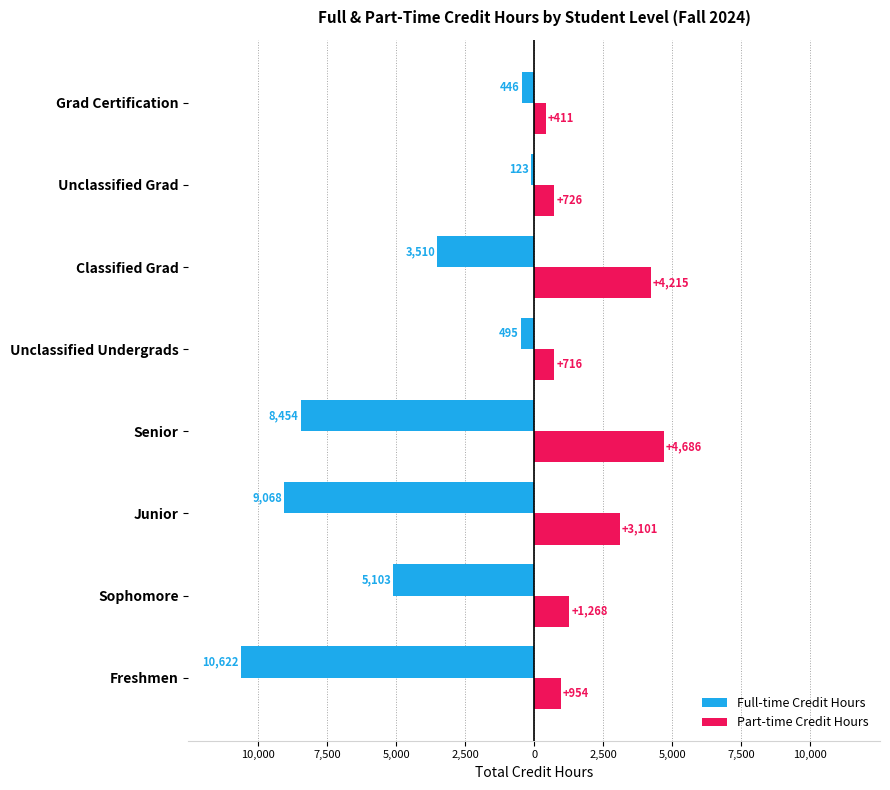

What are all the series names shown in the legend?

Full-time Credit Hours, Part-time Credit Hours